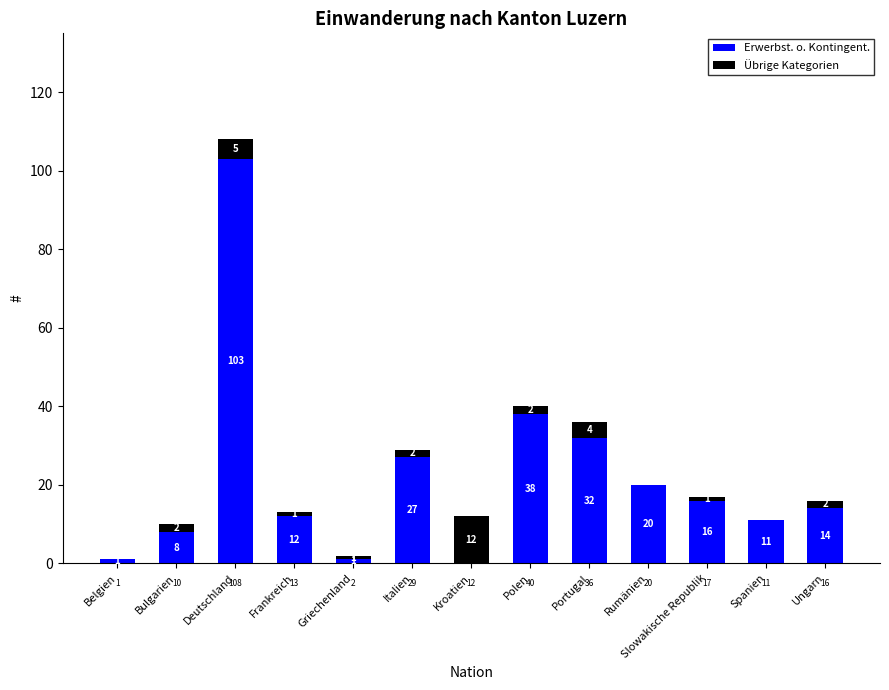

What is the maximum value for Erwerbst. o. Kontingent.?

103